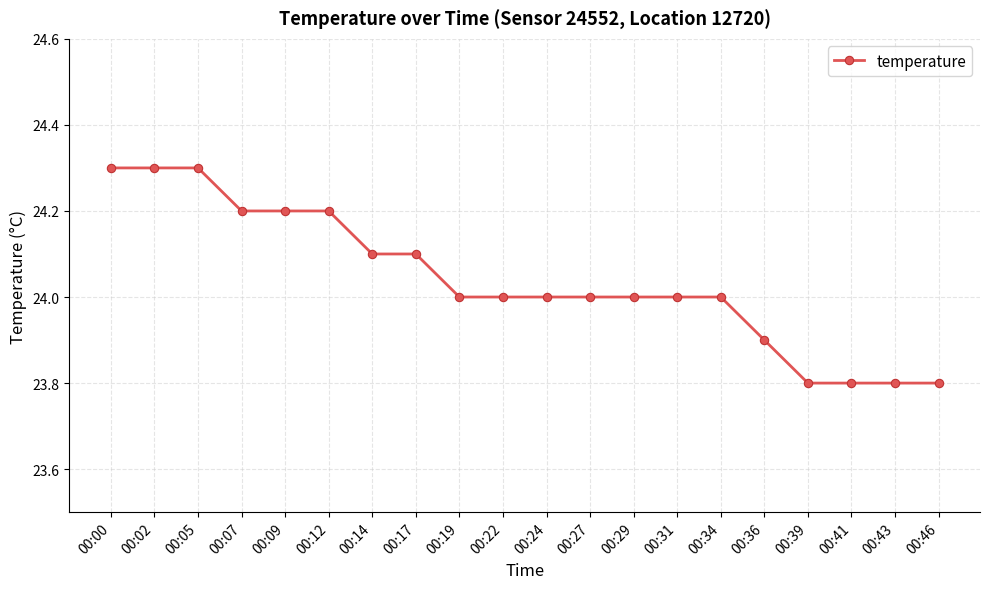

Which has a higher value, 00:43 or 00:14?

00:14